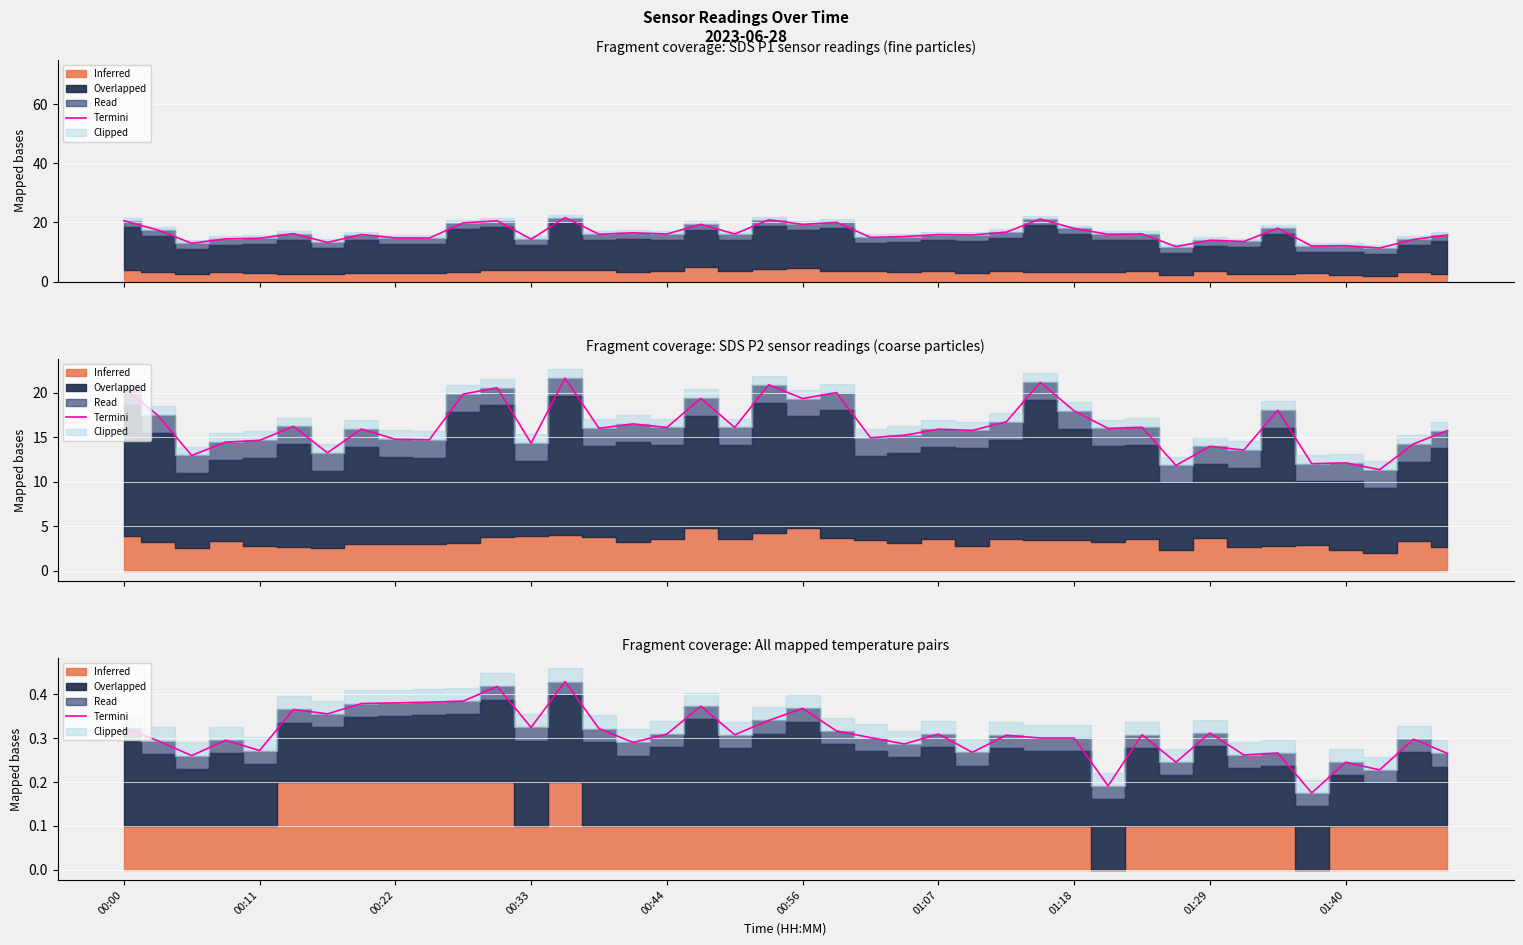

The chart shows a value of 0.2 at 01:40. True or false?

True